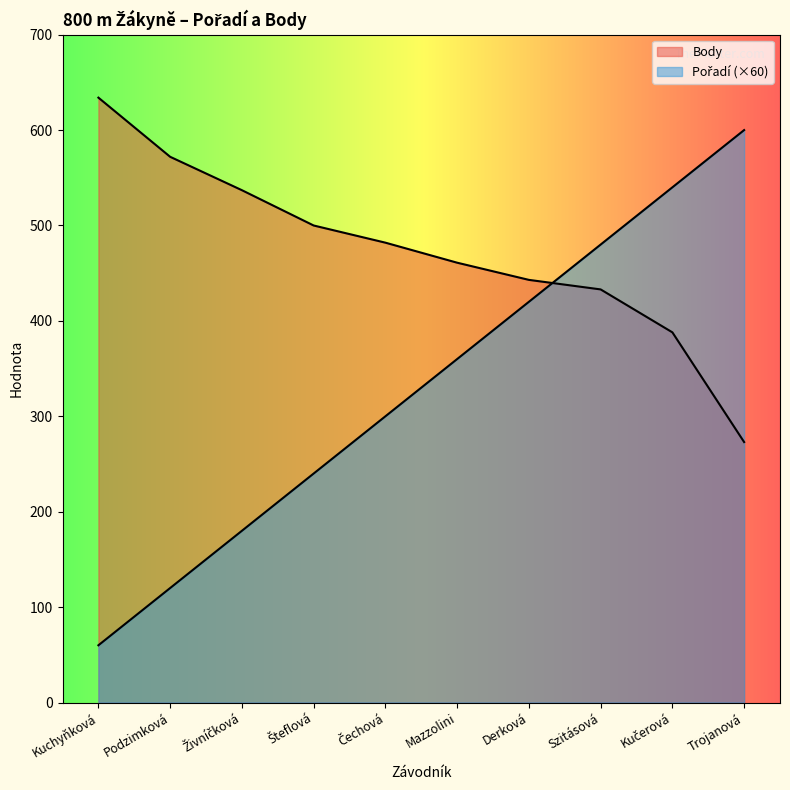

Reading left to right, extract all data points from this chart.

Pořadí: 60	120	180	240	300	360	420	480	540	600
Body: 634	572	537	500	482	461	443	433	388	273